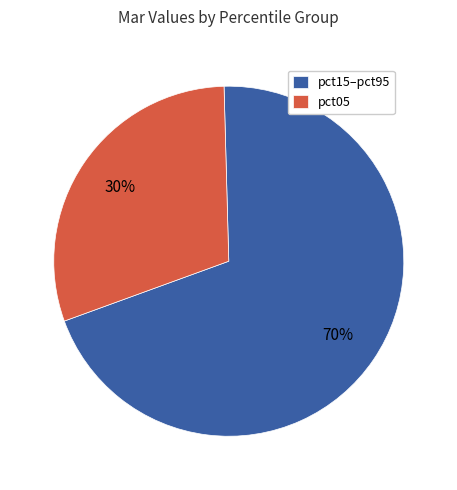

Combined, do pct05 and pct15–pct95 account for over 50%?

Yes